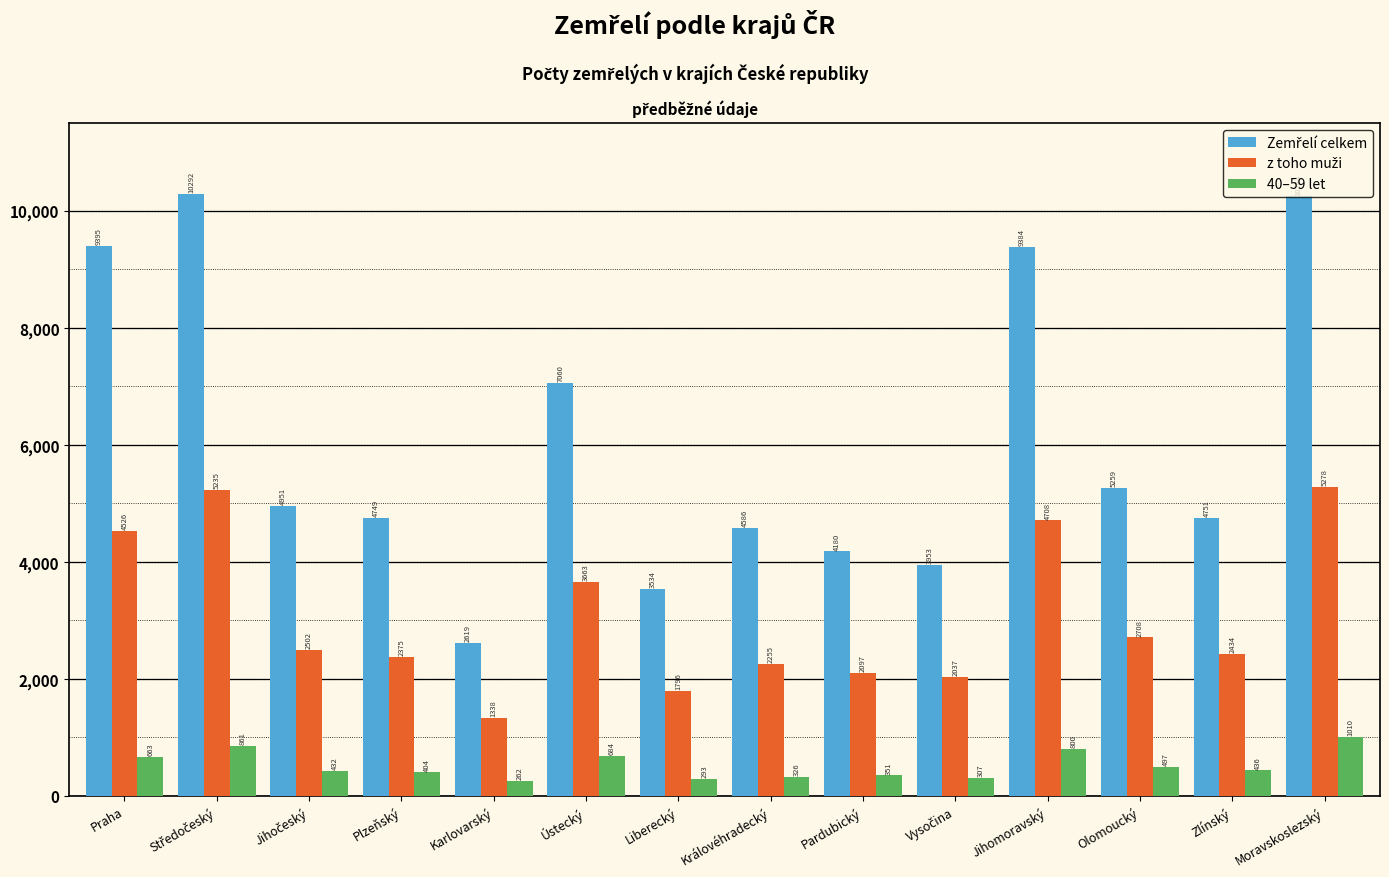

What is the total value across all series at Jihomoravský?

14892